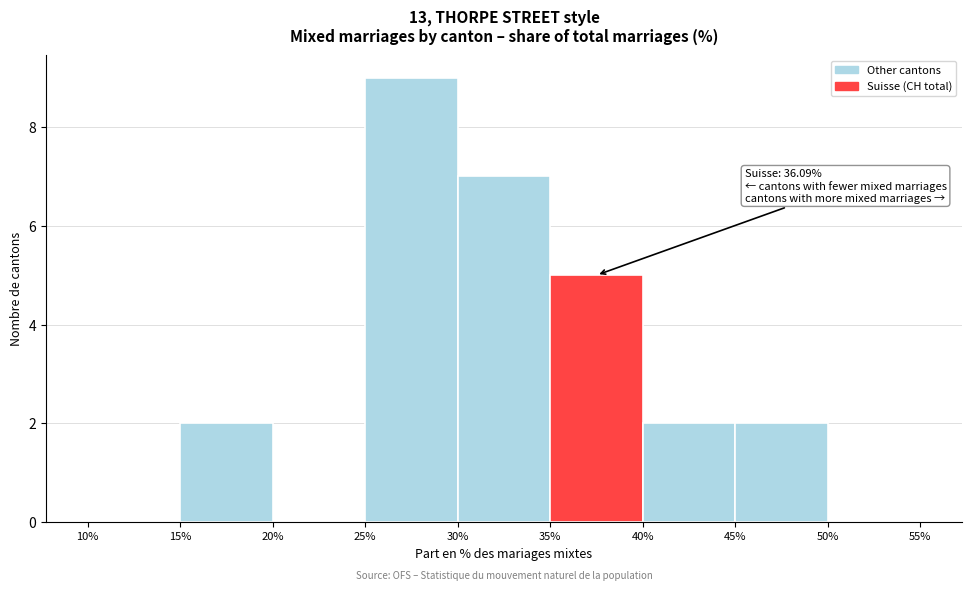

Which range on the x-axis has the tallest bar?

25% to 30%